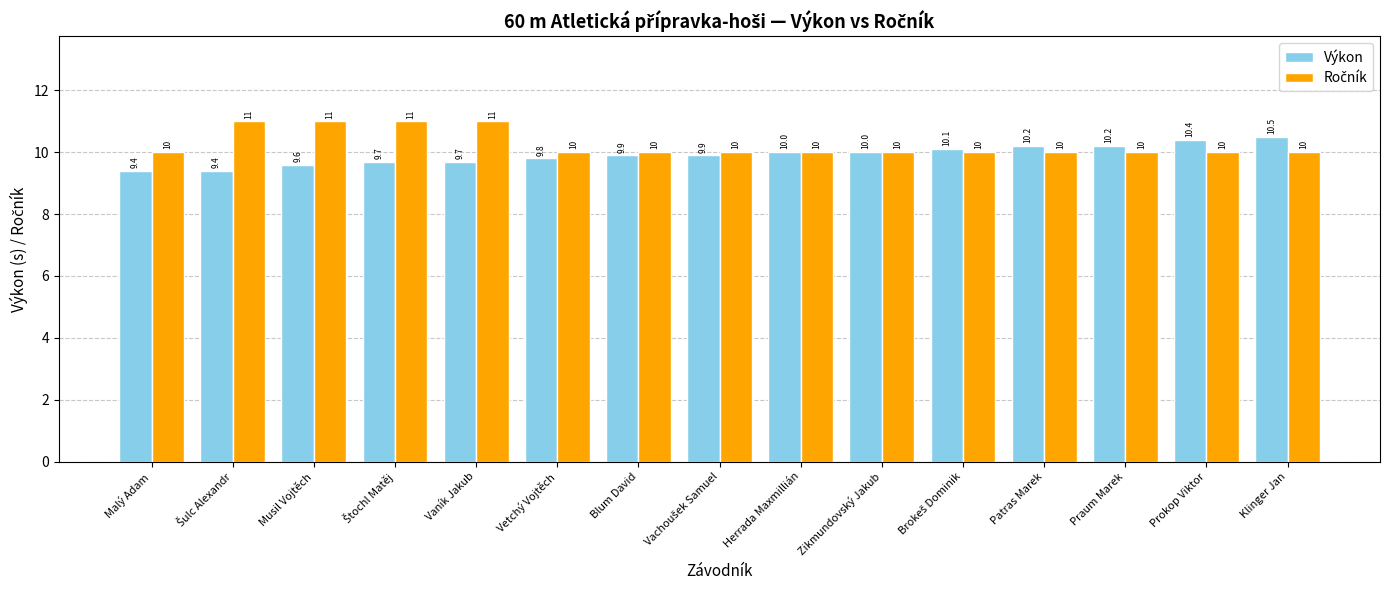

Which series has the largest range (max minus min)?

Výkon